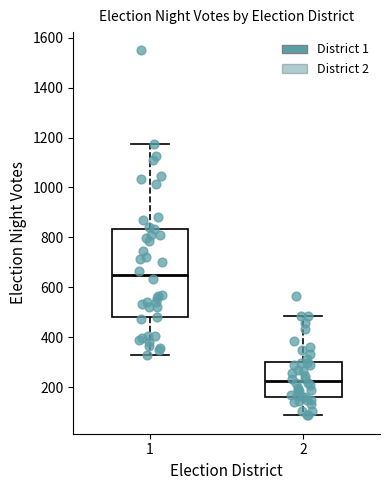

Reading left to right, read every box against the y-axis: the position of its median line, the range the box covers, and the ends of its whiskers. The values are not printed on the chart, so give them approximately, as read against the axis.

1: median 640, box 480 to 840, whiskers 320 to 1180
2: median 220, box 160 to 300, whiskers 80 to 480